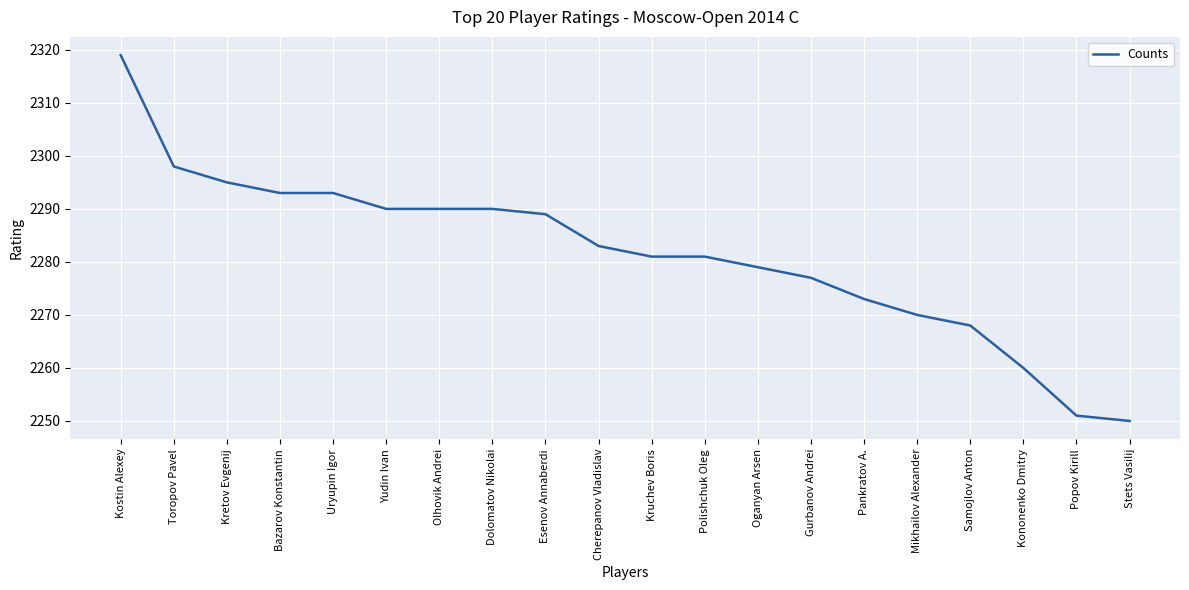

Reading left to right, list all the values displayed in this chart.

Kostin Alexey=2319	Toropov Pavel=2298	Kretov Evgenij=2295	Bazarov Konstantin=2293	Uryupin Igor=2293	Yudin Ivan=2290	Olhovik Andrei=2290	Dolomatov Nikolai=2290	Esenov Annaberdi=2289	Cherepanov Vladislav=2283	Kruchev Boris=2281	Polishchuk Oleg=2281	Oganyan Arsen=2279	Gurbanov Andrei=2277	Pankratov A.=2273	Mikhailov Alexander=2270	Samojlov Anton=2268	Kononenko Dmitry=2260	Popov Kirill=2251	Stets Vasilij=2250